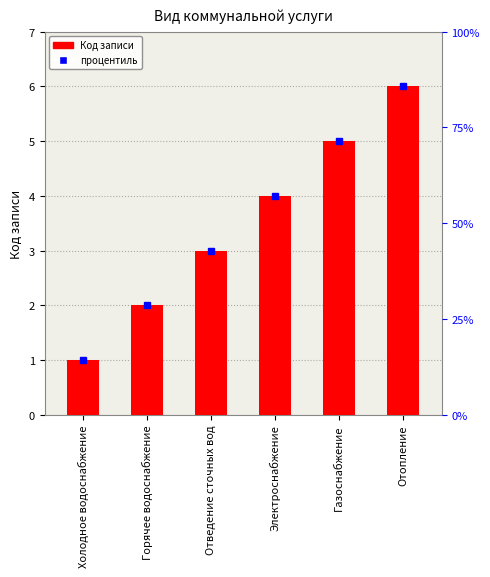

Rank the categories by value from lowest to highest.

Холодное водоснабжение, Горячее водоснабжение, Отведение сточных вод, Электроснабжение, Газоснабжение, Отопление